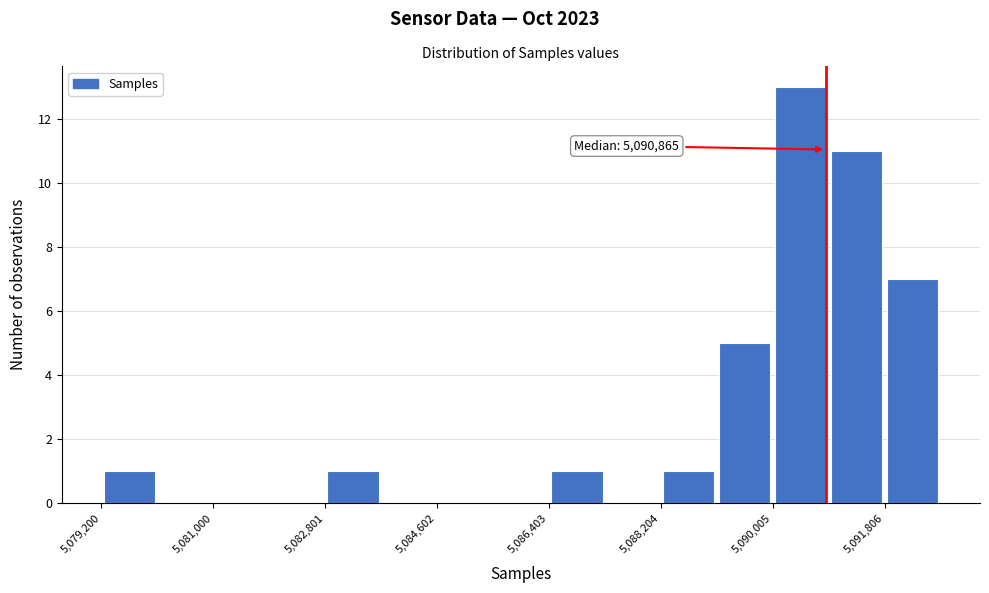

Over which range of the x-axis is the bar tallest?

5090000 to 5091000